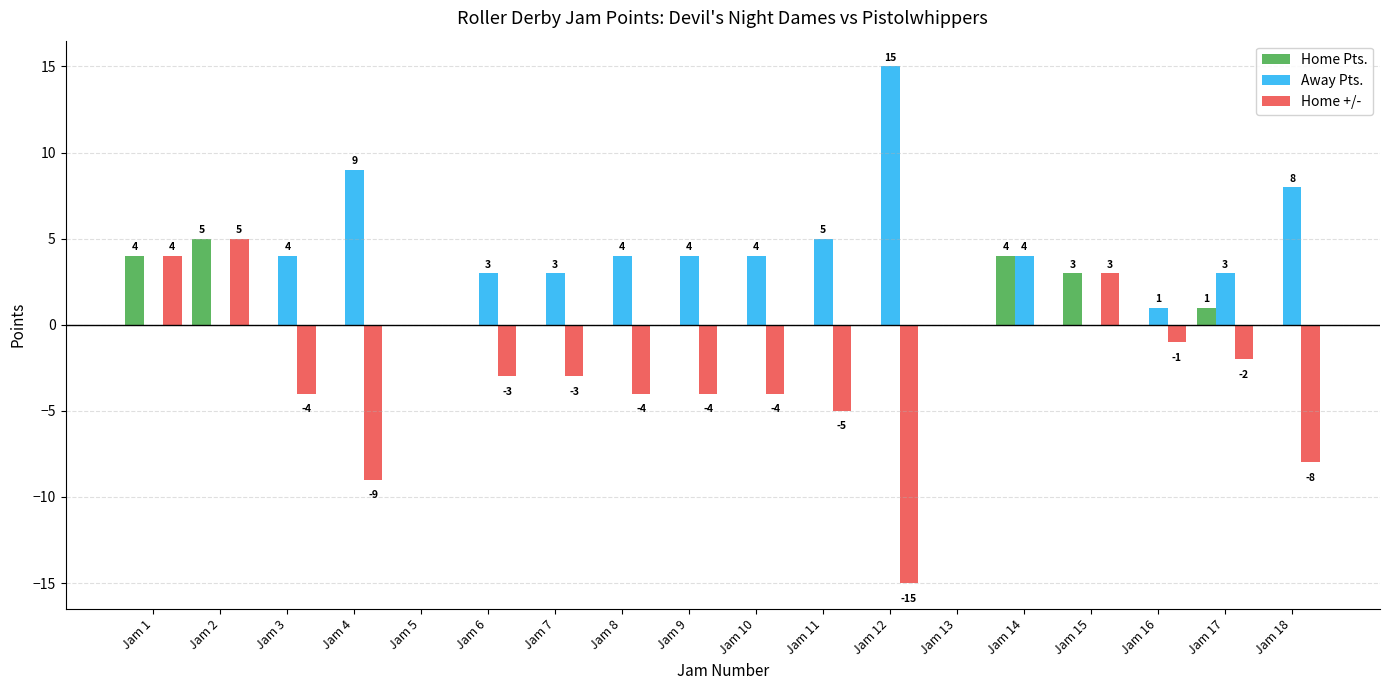

Which series has the largest total across all categories?

Away Pts.